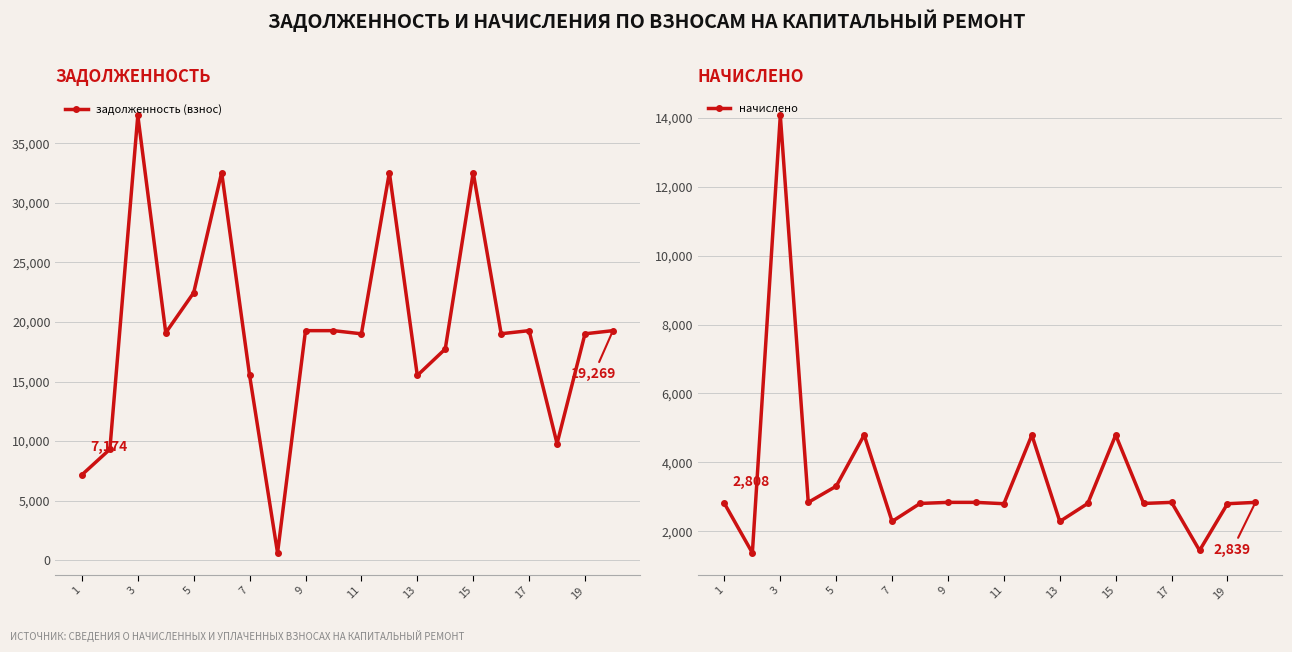

Which series has the largest total across all categories?

задолженность (взнос)